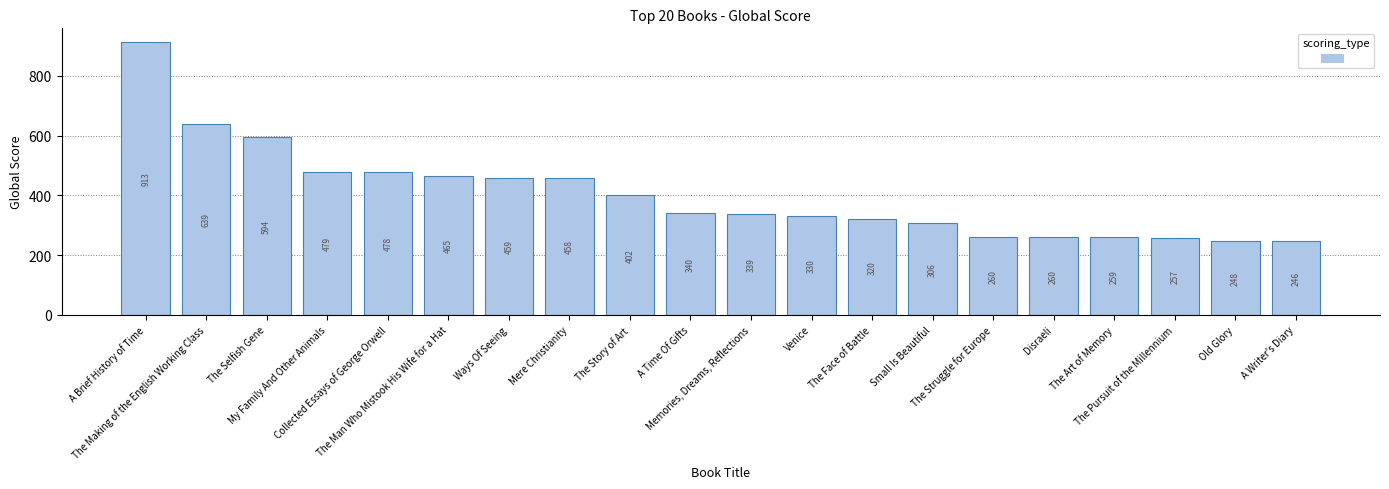

What is the average value?

403